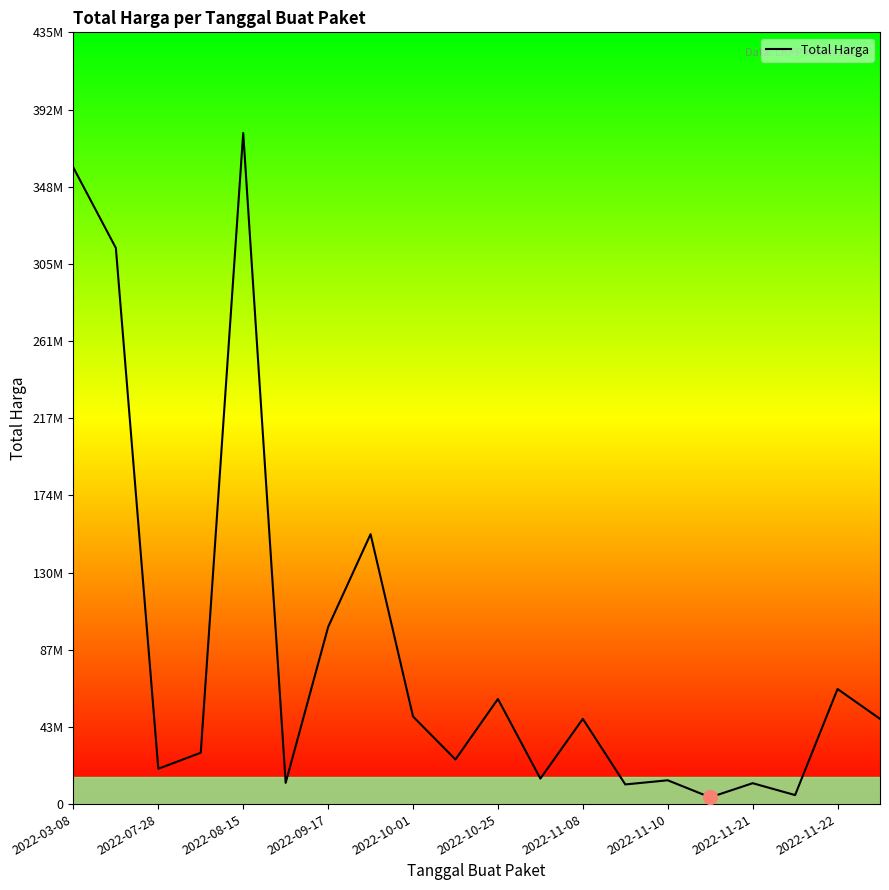

Is this an area chart (filled region under the line)?

Yes